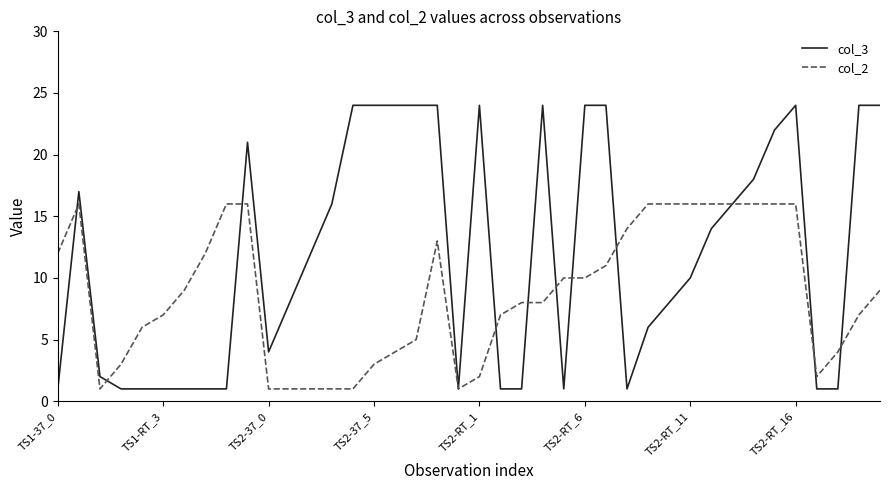

List the series in order of their overall mean, highest first.

col_3, col_2